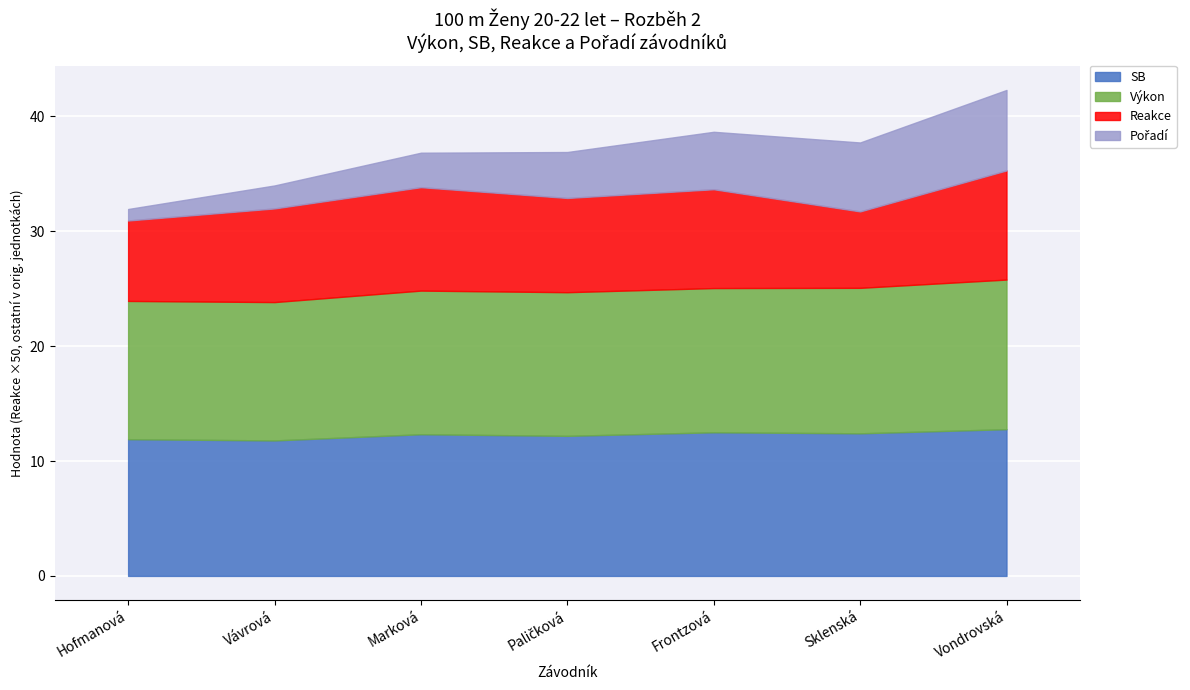

What is the total value across all series at Vávrová?

34.0